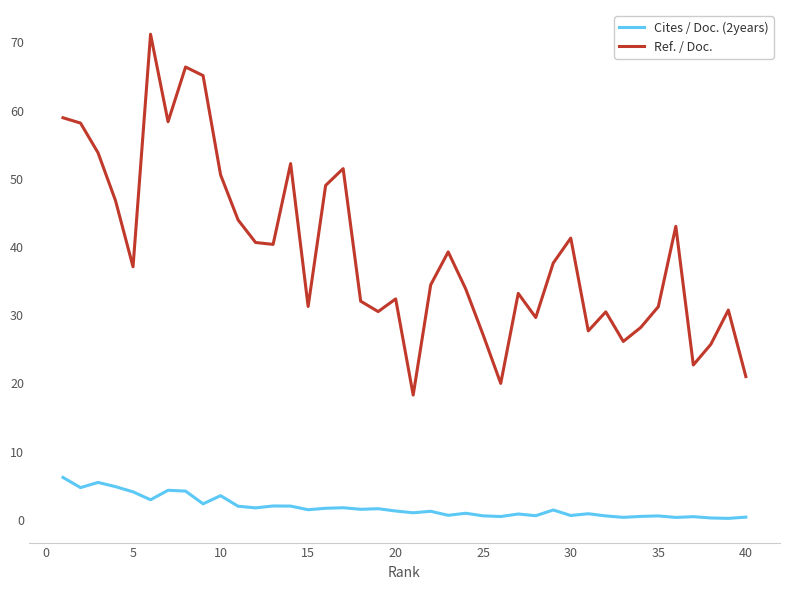

What is the greatest value displayed?

71.2